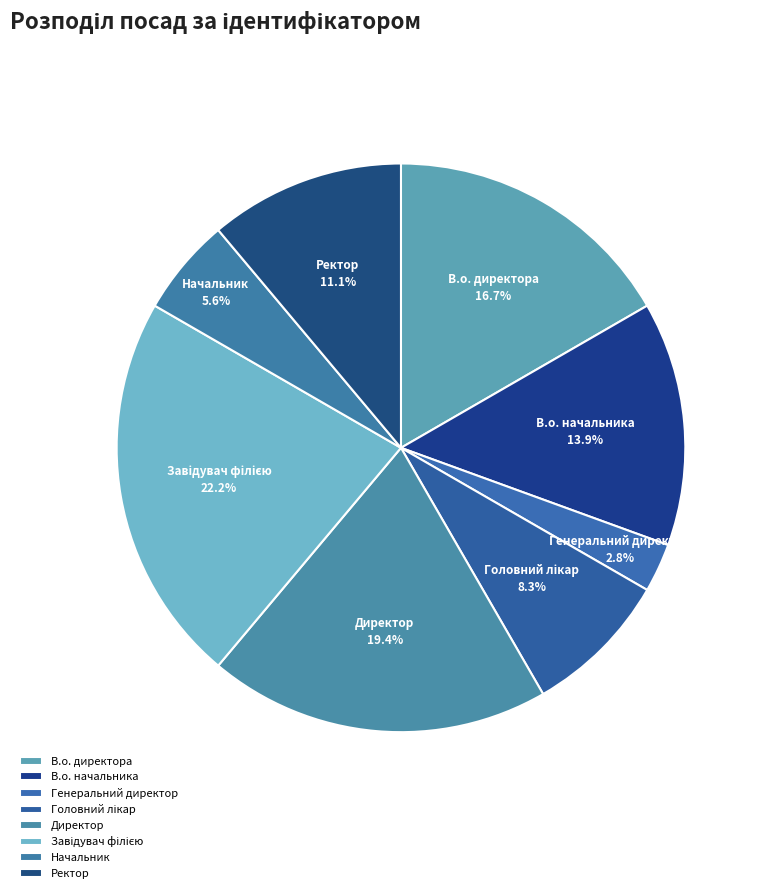

How many segments does this pie chart have?

8